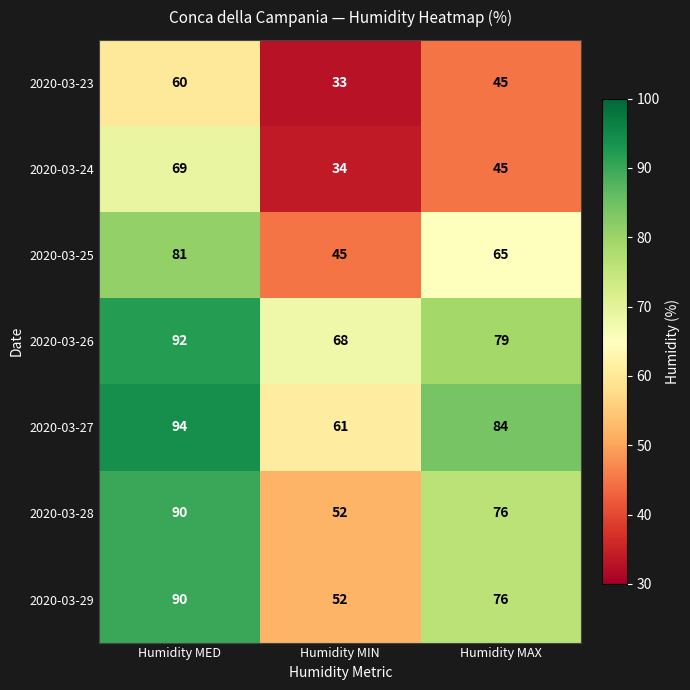

Which label corresponds to the smallest value in the chart?

Humidity MIN